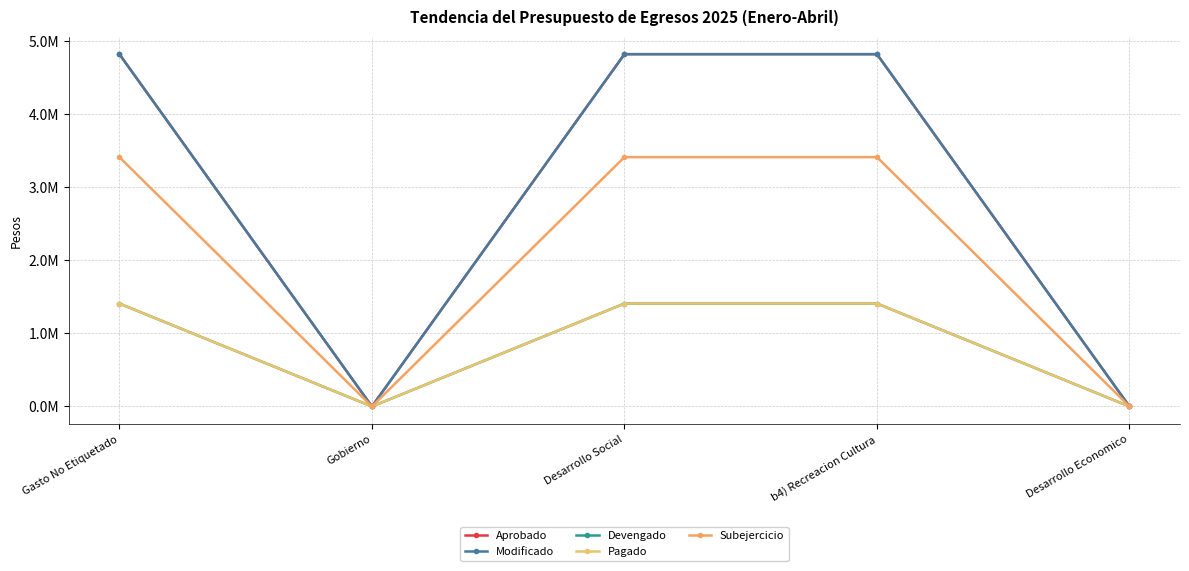

Is this an area chart (filled region under the line)?

No